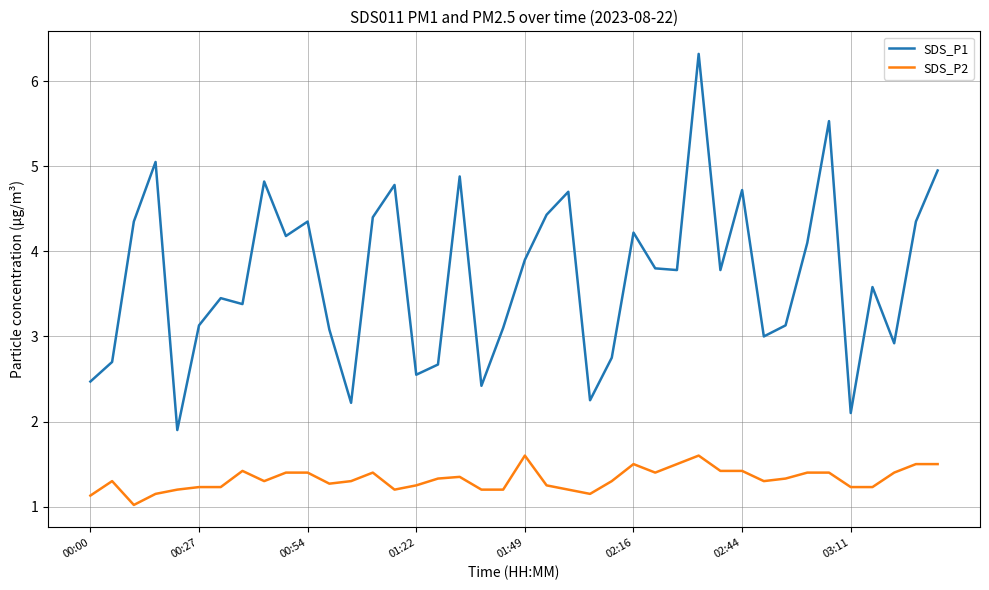

True or false: SDS_P1 and SDS_P2 cross at least once.

False